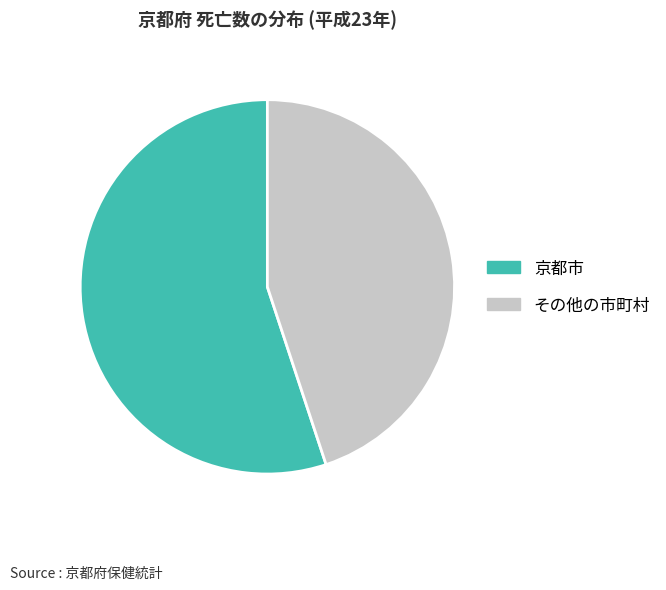

Is it true that その他の市町村 is 54% of the pie?

False